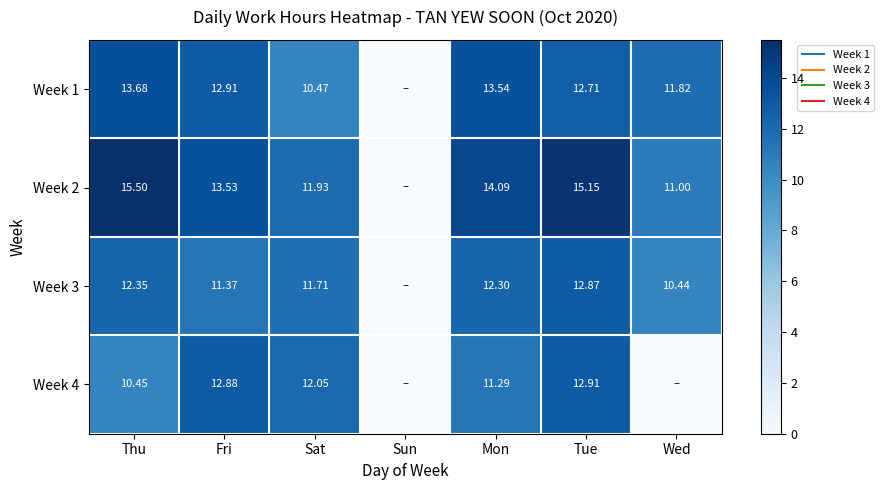

Rank the series by their average value, from lowest to highest.

Week 4, Week 3, Week 1, Week 2